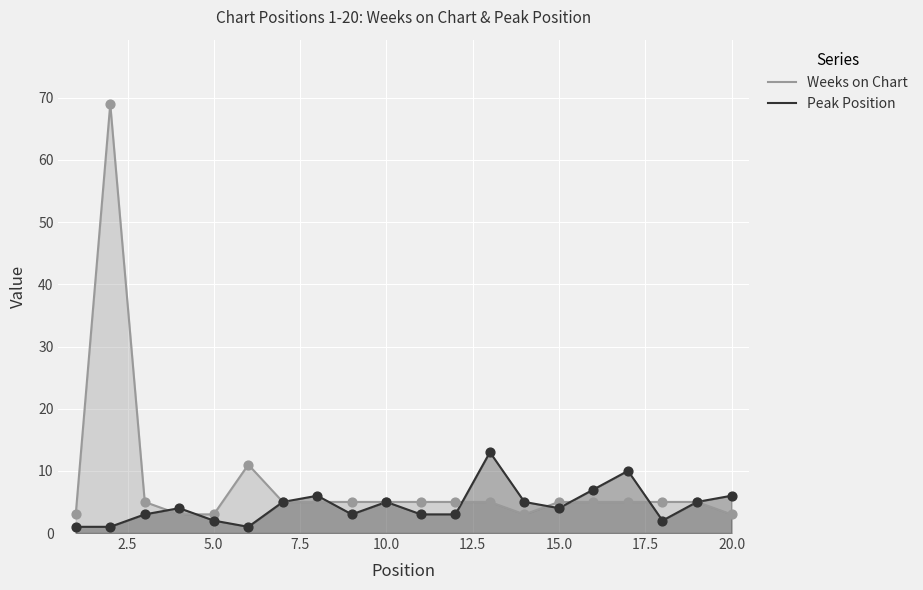

Which series reaches the maximum Y coordinate?

Weeks on Chart